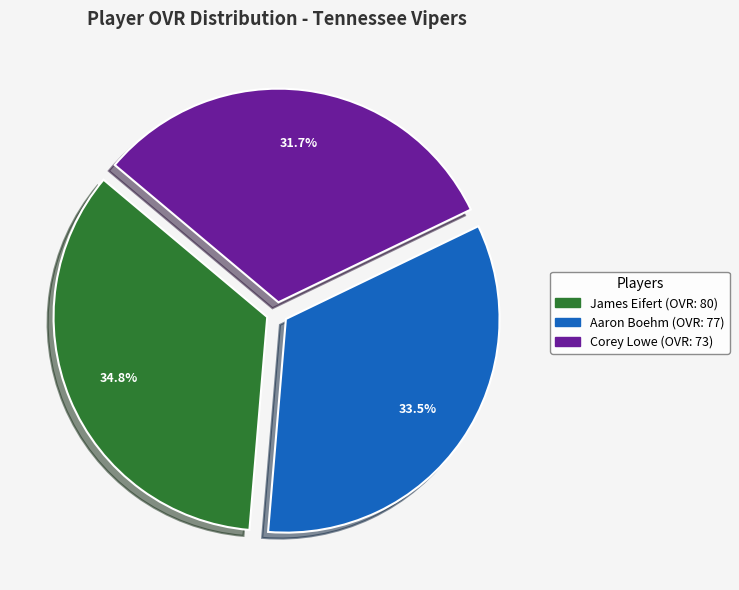

Rank the categories by value from highest to lowest.

James Eifert, Aaron Boehm, Corey Lowe